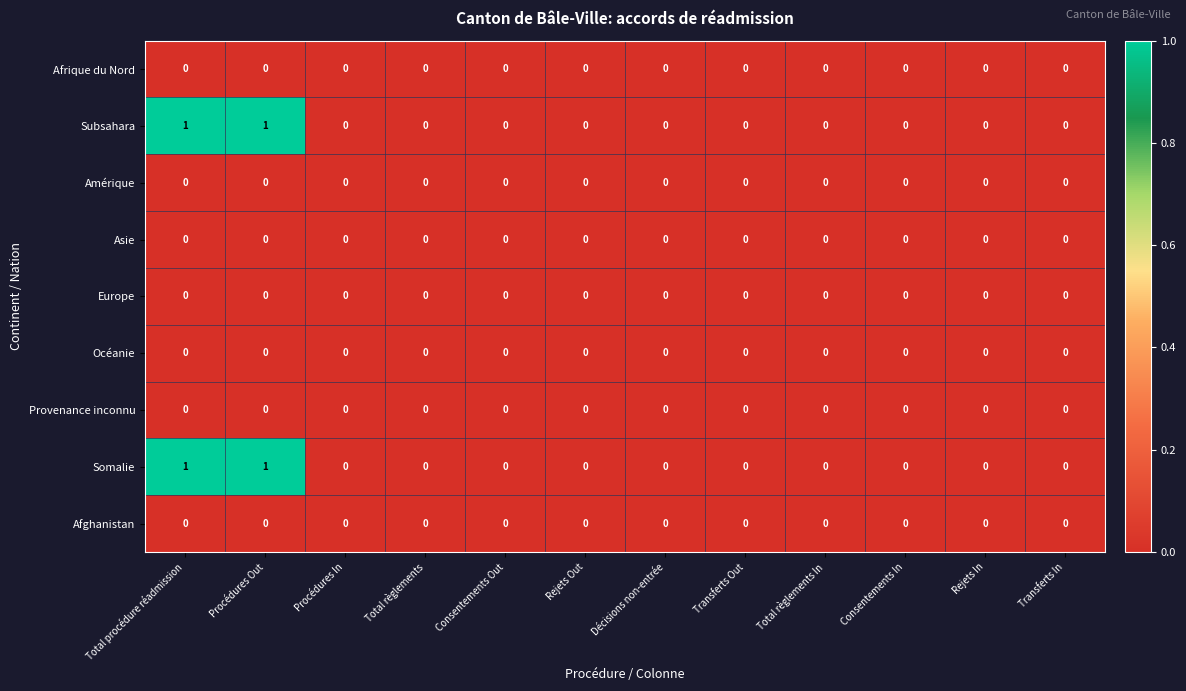

The Afghanistan series shows 0 at Transferts In. True or false?

True